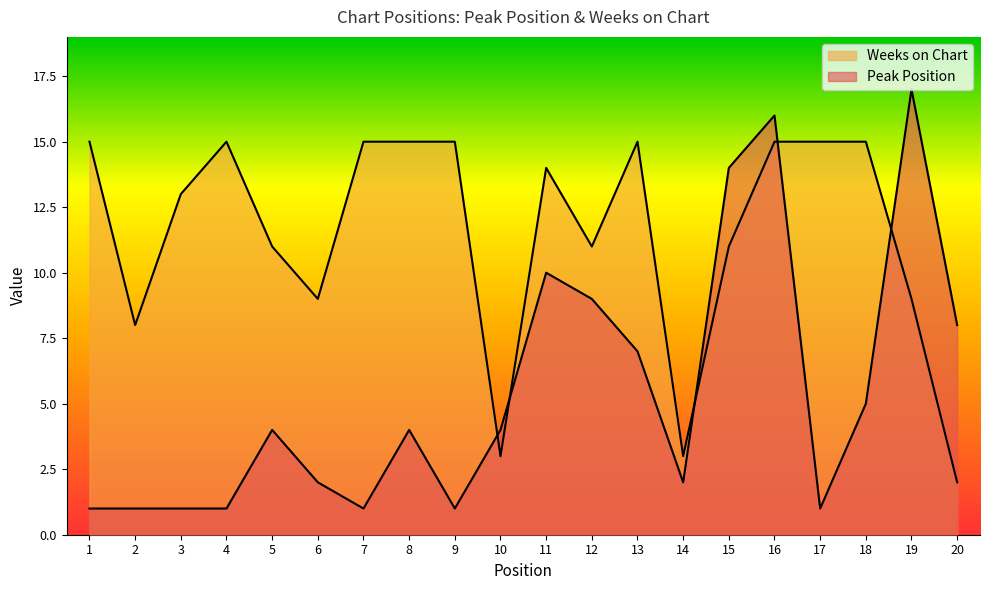

At how many categories does at least one series exceed 9?

15